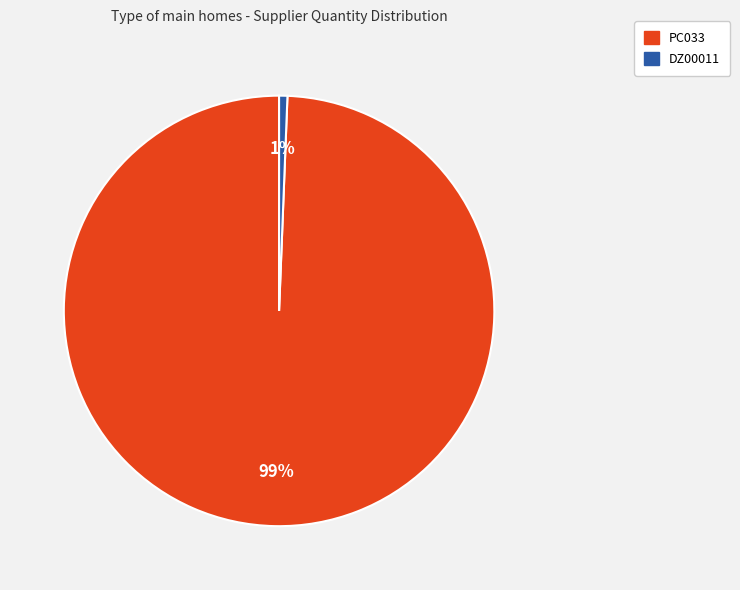

Is PC033 the majority of the pie?

Yes